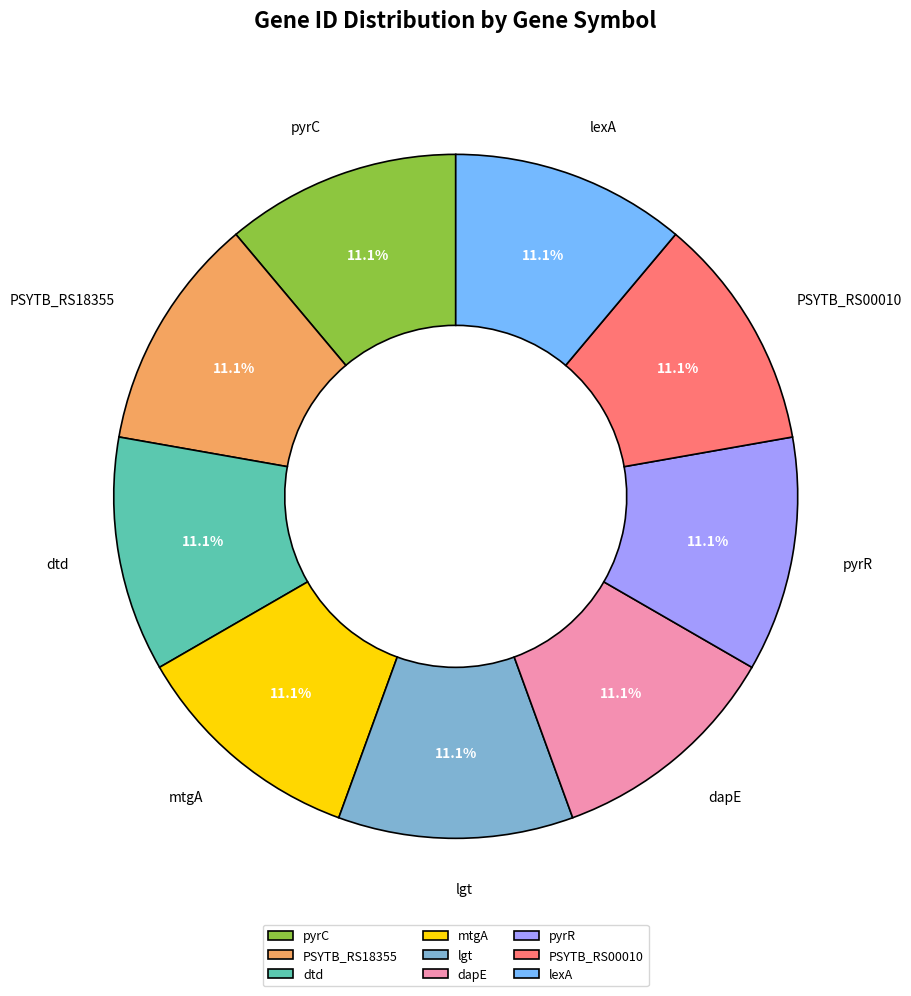

Count the number of slices in the pie.

9